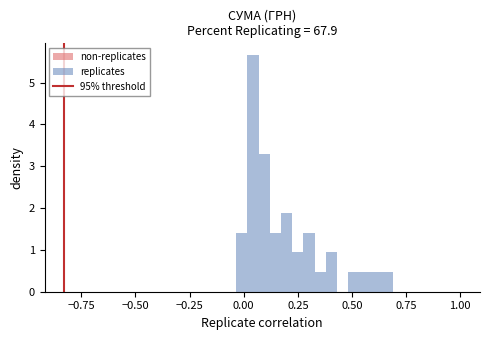

Read against the x-axis, roughly where is the centre of the tallest bar?

0.05